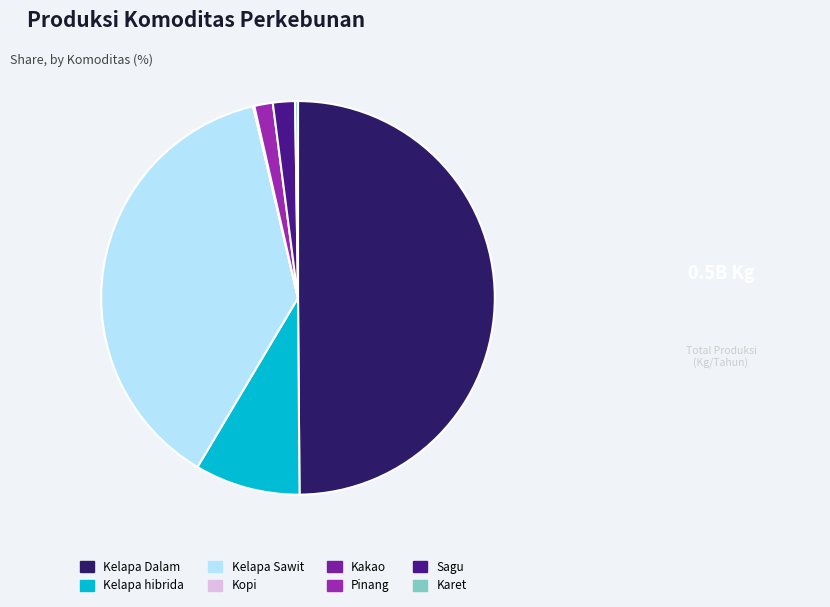

To the nearest percent, what is the difference between the largest and smallest slice percentages?

50%